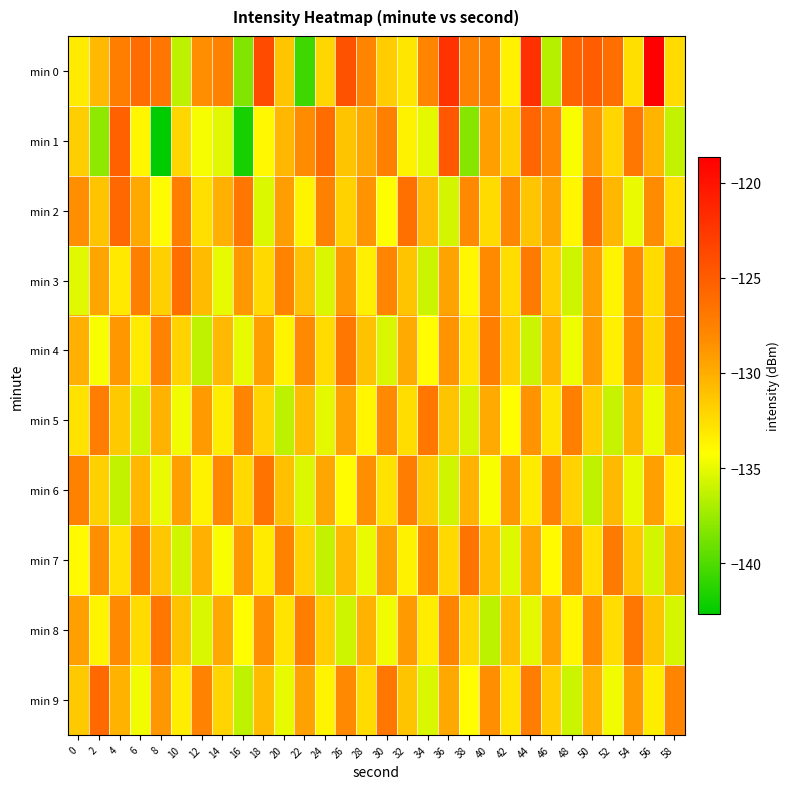

How many distinct data groups are displayed?

10